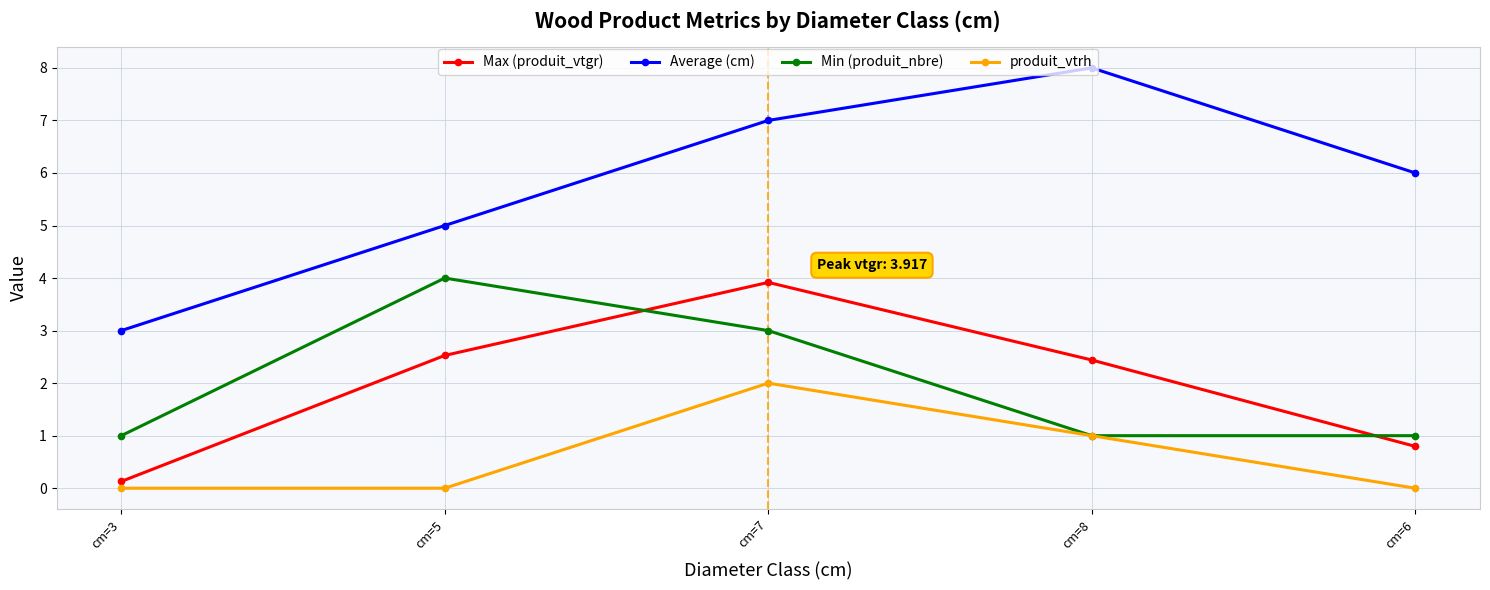

What is the sum of the Average (cm) values at cm=7 and cm=3?

10.0